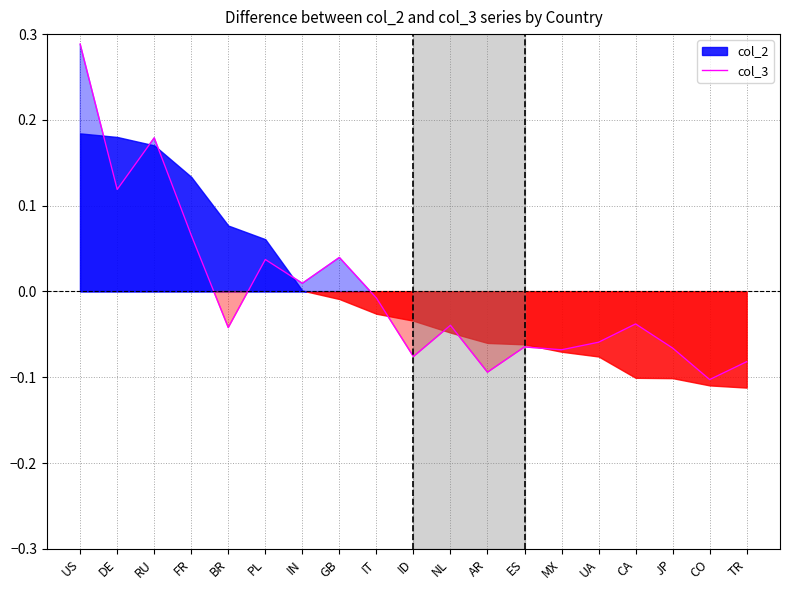

Does the chart display data point markers on the line(s)?

No